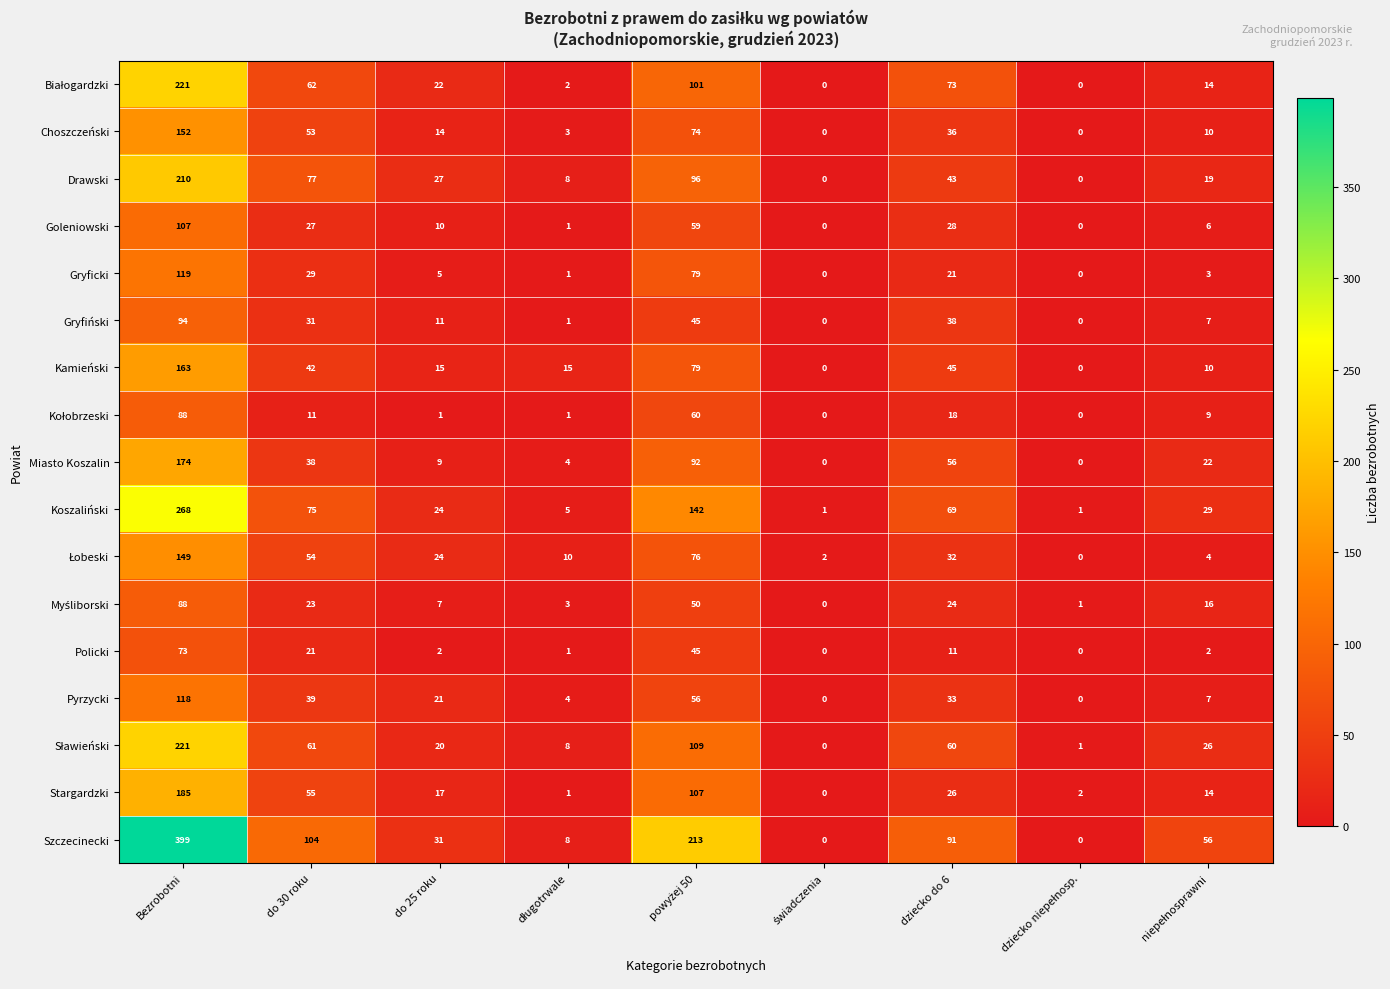

Which category has the highest value across all series?

Bezrobotni